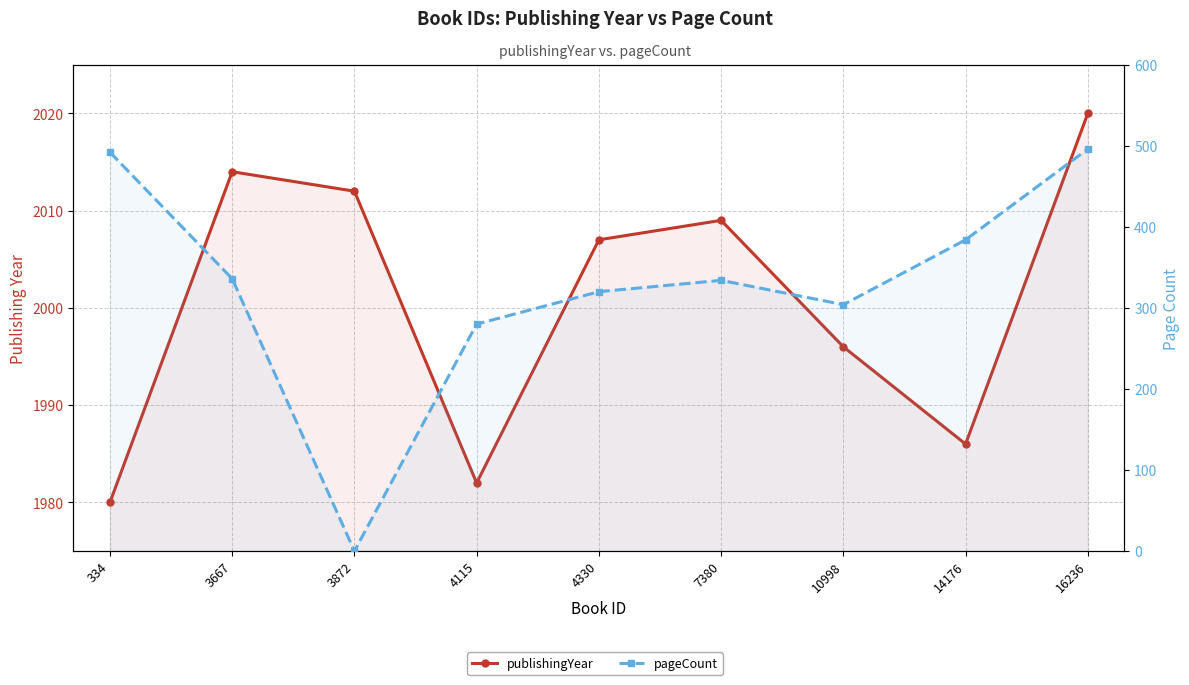

Where does the publishingYear series first go above 2007?

3667